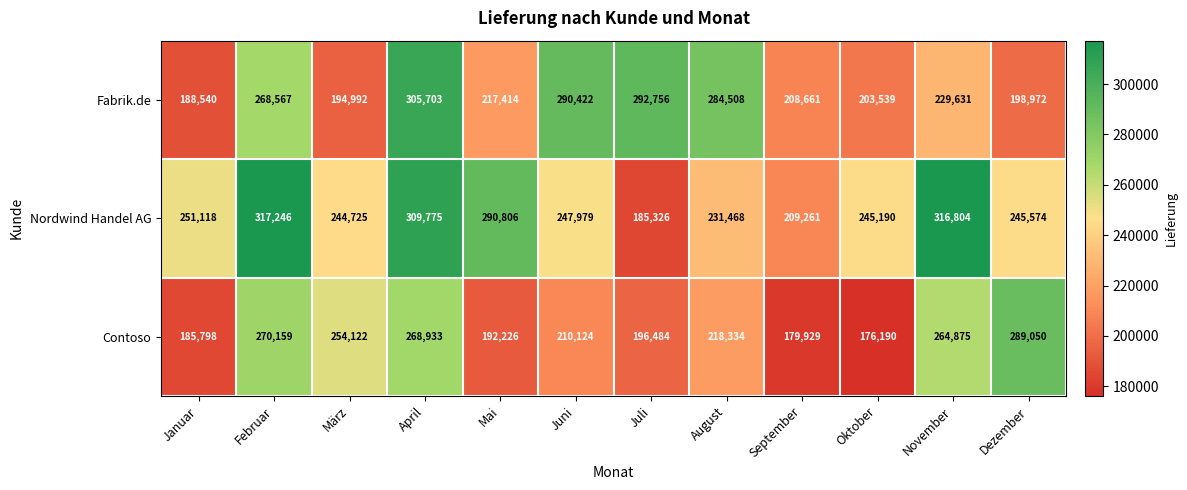

Which series has the largest total across all categories?

Nordwind Handel AG